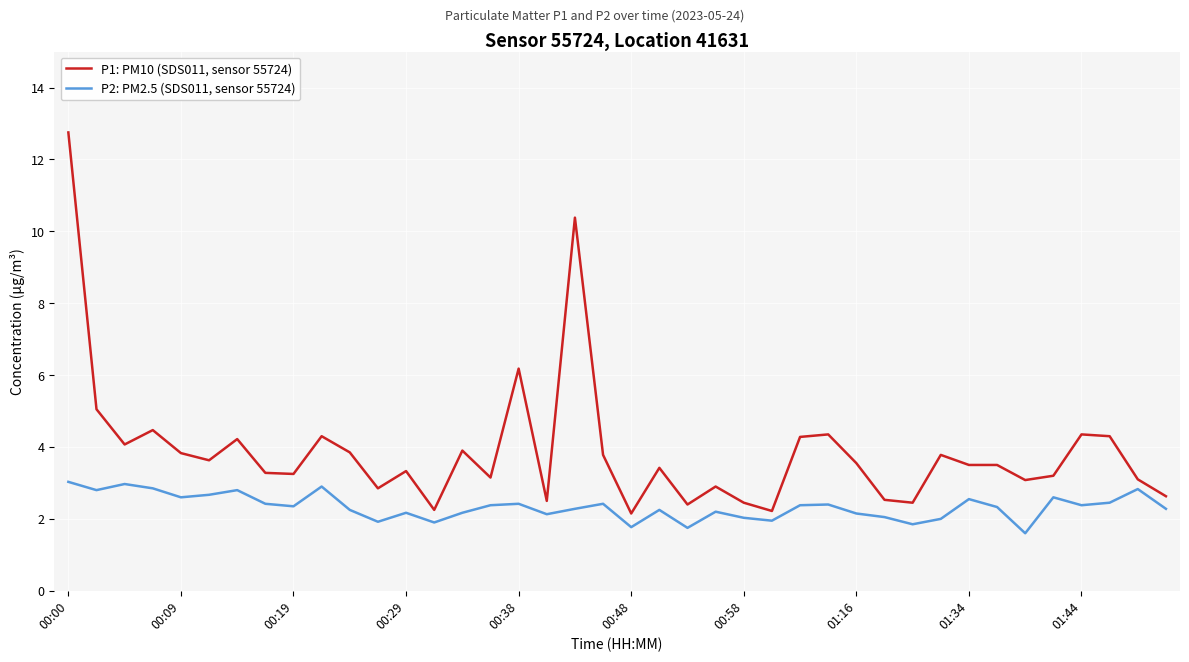

At how many categories does at least one series exceed 6?

3